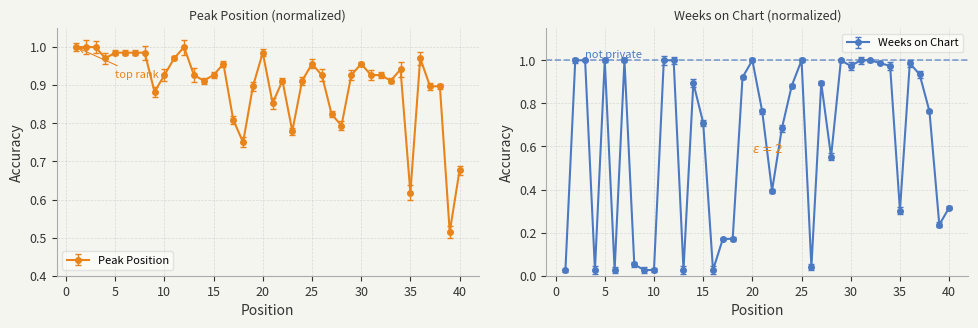

What is the sum of all Weeks on Chart values?

24.8